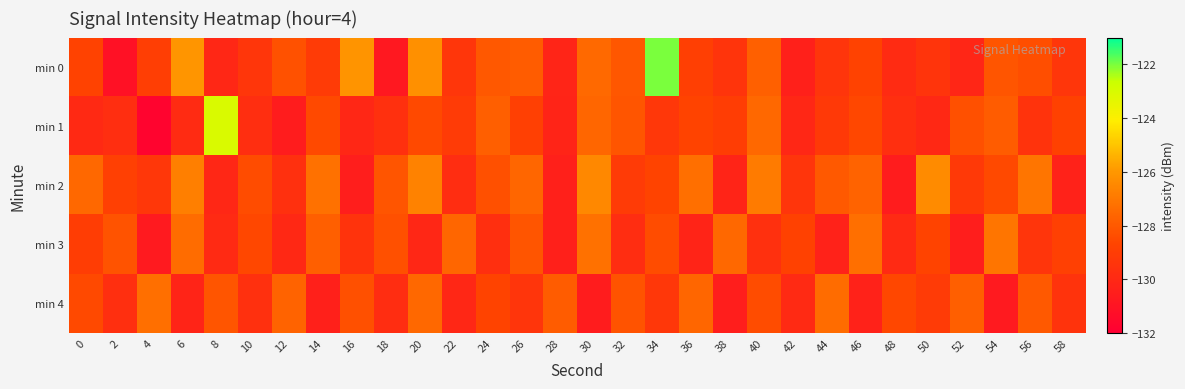

Reading left to right, what are all the values shown in this chart?

min 0: 0=-128.8	2=-131.1	4=-129.0	6=-126.1	8=-130.0	10=-129.3	12=-128.2	14=-129.1	16=-126.1	18=-130.8	20=-126.2	22=-129.3	24=-128.0	26=-127.9	28=-130.2	30=-127.5	32=-128.1	34=-122.0	36=-128.9	38=-129.4	40=-127.8	42=-130.4	44=-129.4	46=-128.7	48=-129.9	50=-129.5	52=-130.1	54=-128.1	56=-128.4	58=-129.3
min 1: 0=-130.0	2=-129.8	4=-131.7	6=-129.9	8=-123.1	10=-129.7	12=-130.6	14=-128.5	16=-130.0	18=-129.6	20=-128.5	22=-129.1	24=-127.8	26=-128.9	28=-130.2	30=-127.6	32=-128.1	34=-129.3	36=-128.7	38=-129.0	40=-127.5	42=-130.1	44=-129.2	46=-128.6	48=-129.7	50=-130.0	52=-128.3	54=-127.9	56=-129.5	58=-128.8
min 2: 0=-127.5	2=-128.9	4=-129.3	6=-126.8	8=-130.1	10=-128.4	12=-129.6	14=-127.2	16=-130.5	18=-128.1	20=-126.7	22=-129.8	24=-128.3	26=-127.6	28=-130.4	30=-126.5	32=-129.1	34=-128.7	36=-127.3	38=-130.2	40=-126.9	42=-129.4	44=-128.0	46=-127.7	48=-130.6	50=-126.4	52=-129.2	54=-128.5	56=-127.1	58=-130.3
min 3: 0=-129.0	2=-128.2	4=-130.7	6=-127.4	8=-129.9	10=-128.6	12=-130.0	14=-127.8	16=-129.5	18=-128.3	20=-130.1	22=-127.6	24=-129.7	26=-128.1	28=-130.4	30=-127.2	32=-129.8	34=-128.4	36=-130.2	38=-127.5	40=-129.6	42=-128.8	44=-130.3	46=-127.3	48=-129.9	50=-128.7	52=-130.5	54=-127.1	56=-129.4	58=-128.9
min 4: 0=-128.5	2=-129.7	4=-127.3	6=-130.2	8=-128.1	10=-129.6	12=-127.7	14=-130.4	16=-128.3	18=-129.8	20=-127.5	22=-130.1	24=-128.7	26=-129.4	28=-127.9	30=-130.6	32=-128.2	34=-129.3	36=-127.6	38=-130.5	40=-128.4	42=-129.9	44=-127.4	46=-130.3	48=-128.6	50=-129.1	52=-127.8	54=-130.7	56=-128.0	58=-129.5